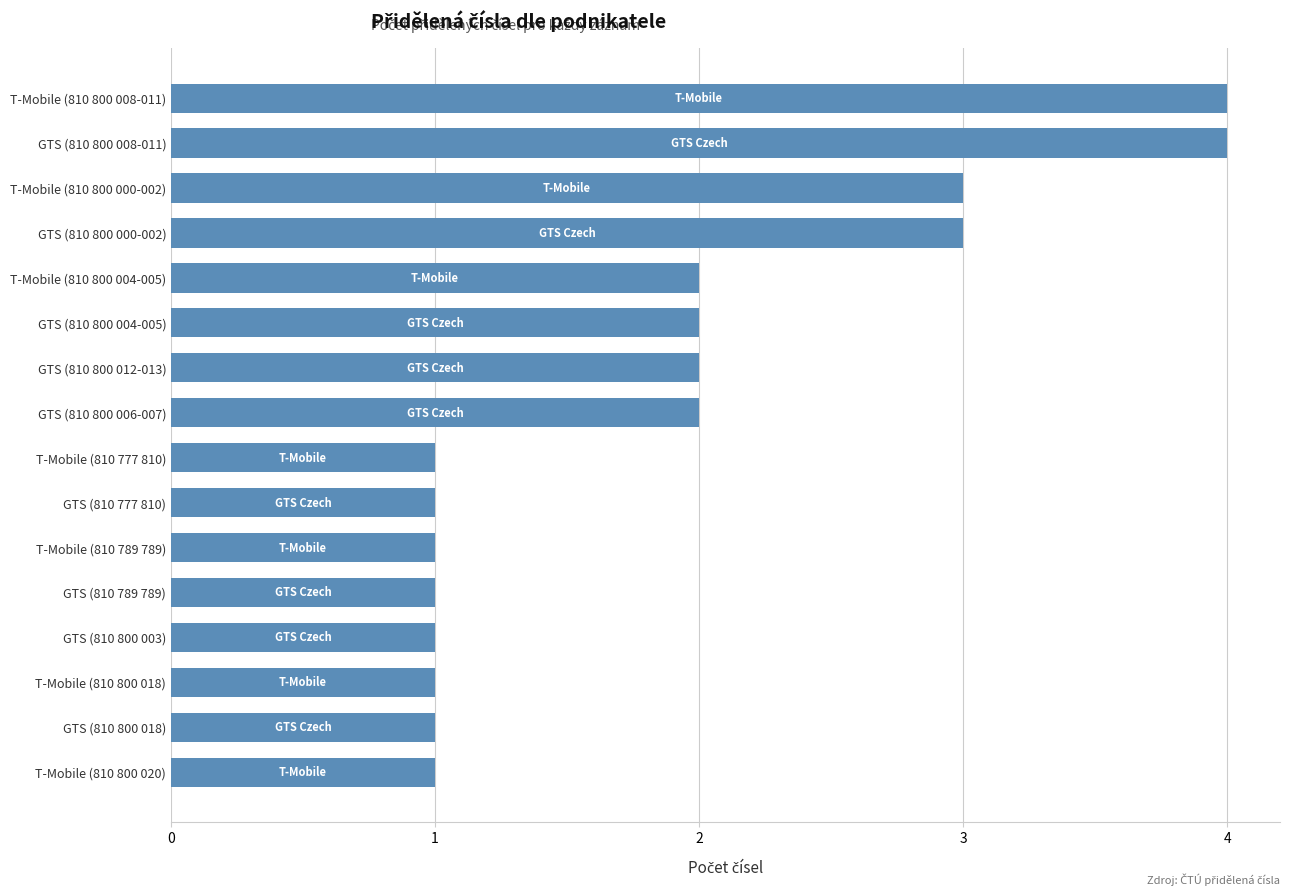

Reading bottom to top, list all the values displayed in this chart.

T-Mobile (810 800 020)=1	GTS (810 800 018)=1	T-Mobile (810 800 018)=1	GTS (810 800 003)=1	GTS (810 789 789)=1	T-Mobile (810 789 789)=1	GTS (810 777 810)=1	T-Mobile (810 777 810)=1	GTS (810 800 006-007)=2	GTS (810 800 012-013)=2	GTS (810 800 004-005)=2	T-Mobile (810 800 004-005)=2	GTS (810 800 000-002)=3	T-Mobile (810 800 000-002)=3	GTS (810 800 008-011)=4	T-Mobile (810 800 008-011)=4